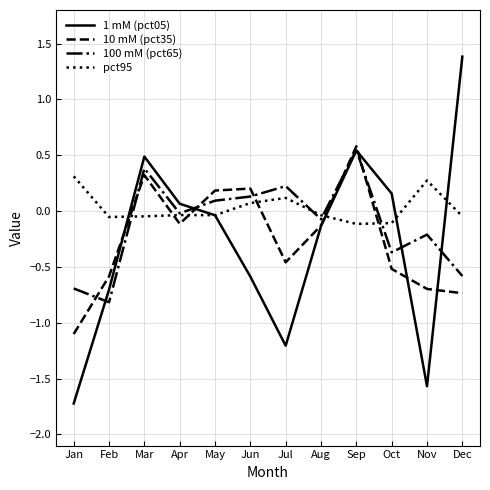

What is the smallest value displayed?

-1.7